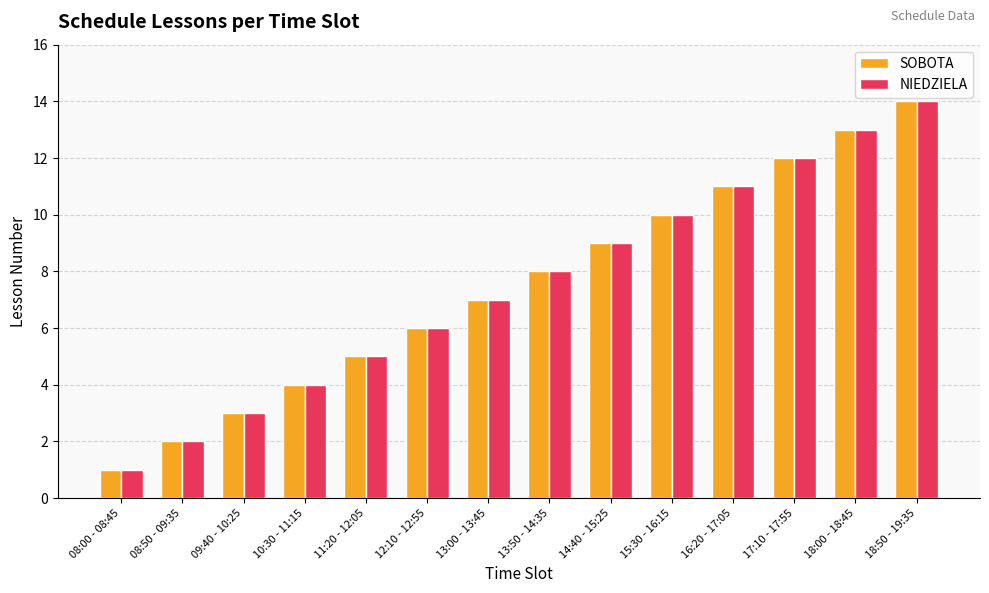

What is the value of the SOBOTA bar at the 3rd from the left?

3